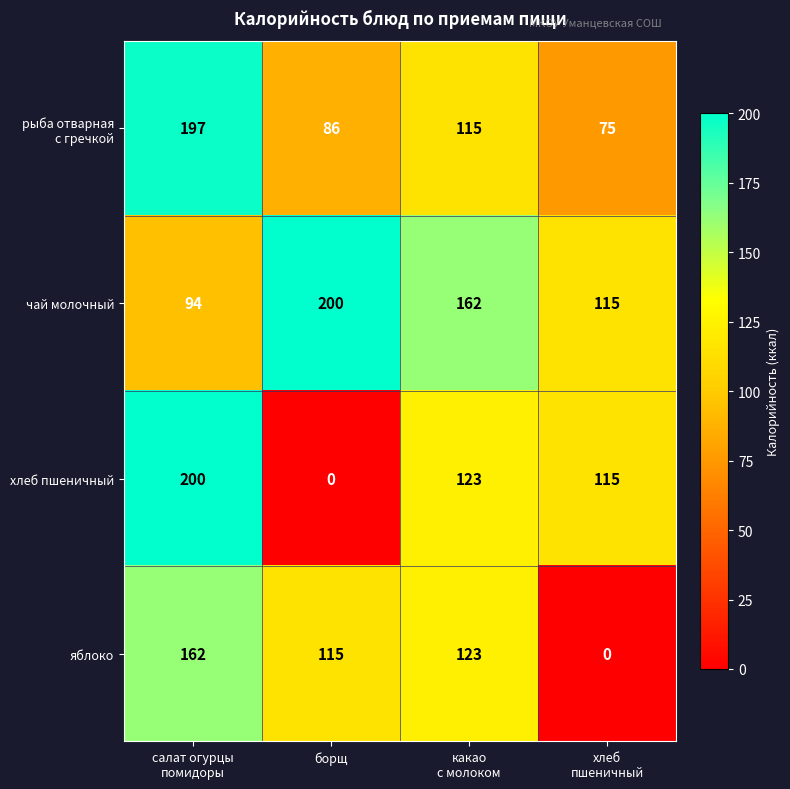

What is the greatest value displayed?

200